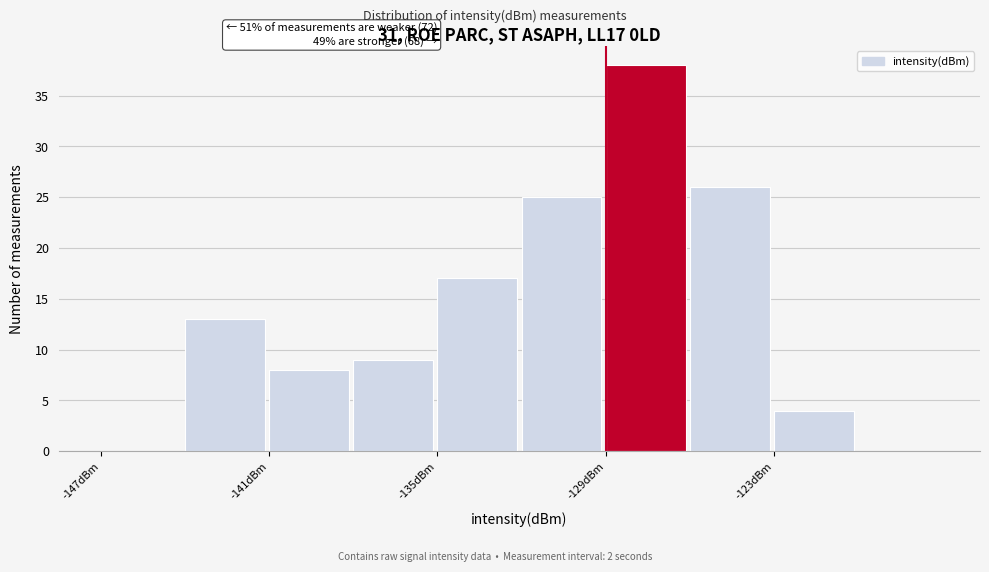

Around what value on the x-axis is the tallest bar? Give the approximate position of its centre, as read against the axis.

-128